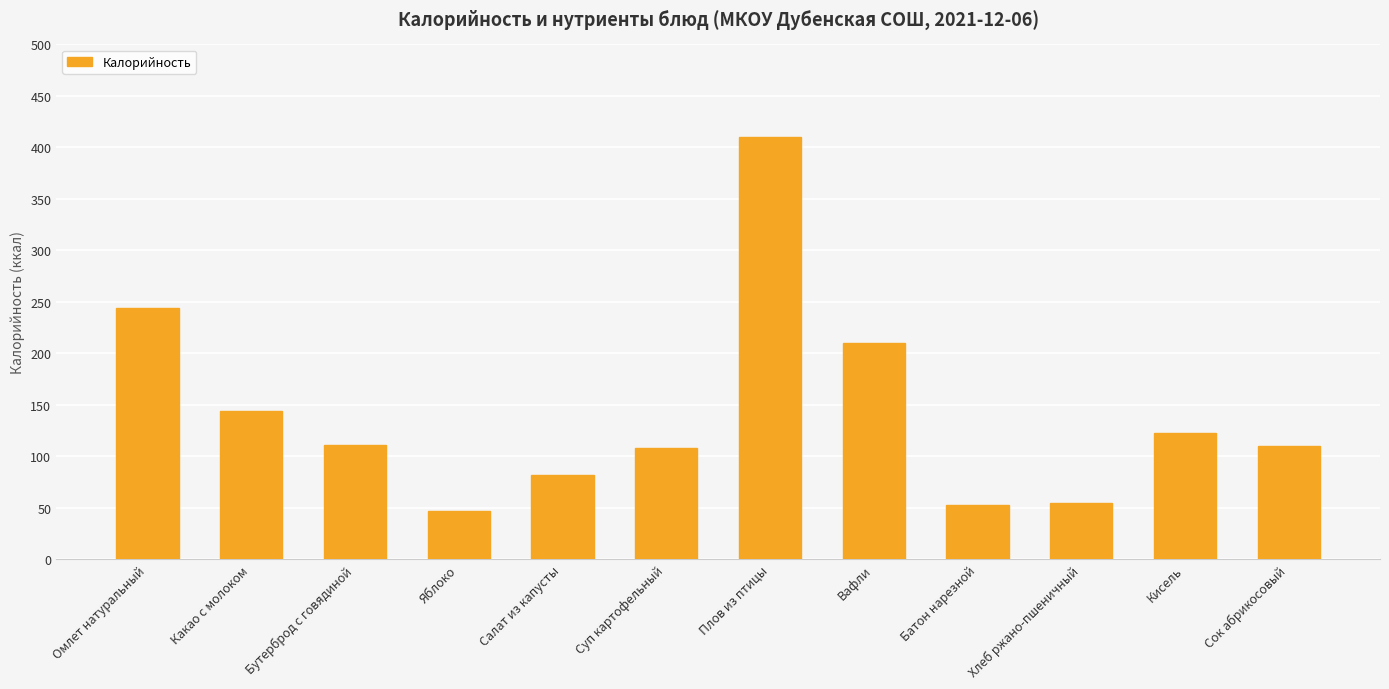

How many categories are shown in the chart?

12